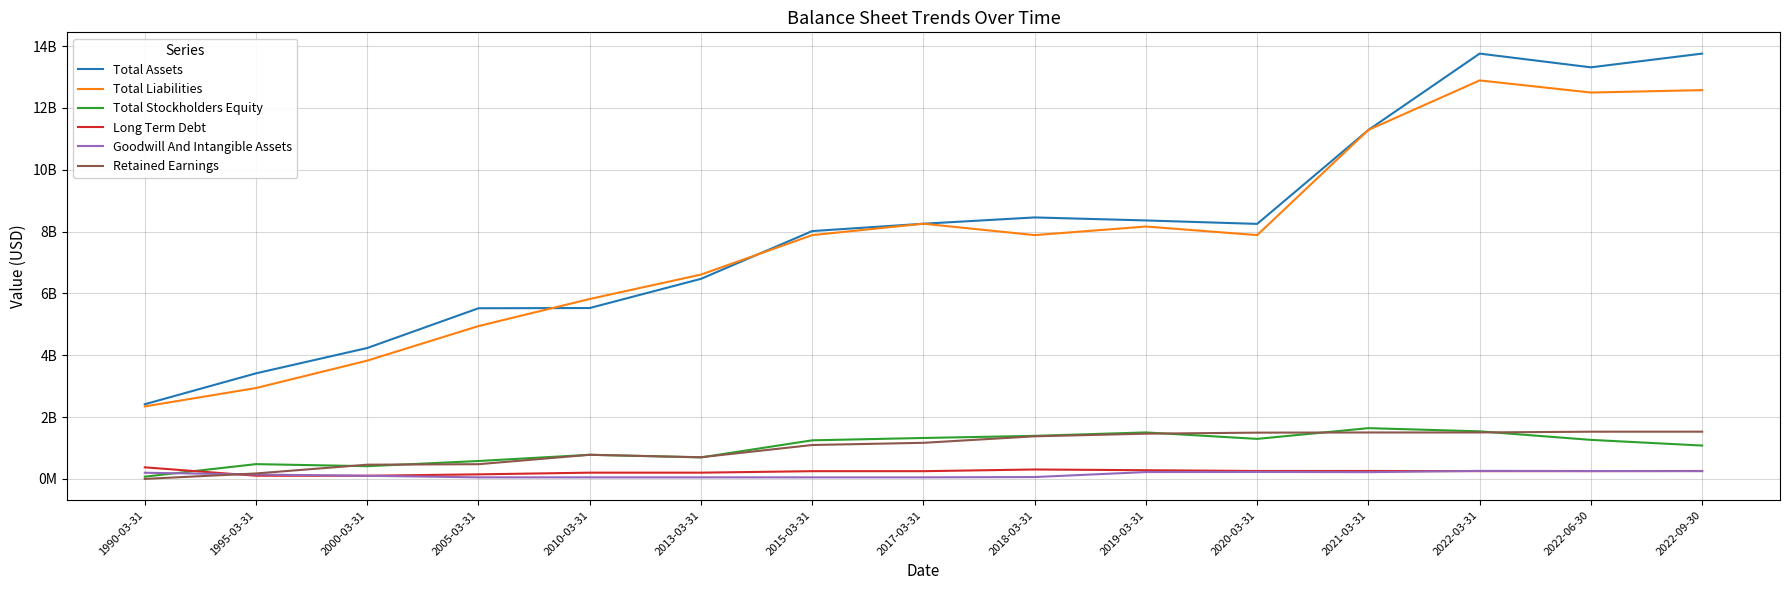

Reading left to right, extract all data points from this chart.

Total Assets: 2413000000	3413300000	4232919000	5518972000	5526333000	6470674000	8016042000	8253943000	8457354000	8359975000	8248613000	11287710000	13758500000	13314100000	13758500000
Total Liabilities: 2343000000	2937800000	3824189000	4942424000	5818960000	6608267000	7885619000	8253943000	7885619000	8163032000	7885619000	11287710000	12890600000	12498400000	12576500000
Total Stockholders Equity: 70000000	475500000	408730000	576548000	778236000	693278000	1245803000	1321818000	1390441000	1501573000	1292418000	1639811000	1536800000	1260100000	1076600000
Long Term Debt: 372100000	100000000	99688000	144703000	199614000	199452000	247337000	247209000	302323000	278500000	253600000	253700000	248800000	248900000	253600000
Goodwill And Intangible Assets: 196500000	138600000	98702000	47396000	47396000	47396000	47396000	47396000	57483000	218924000	222610000	215366000	256900000	252700000	248500000
Retained Earnings: -2500000	173800000	457385000	473533000	777689000	698539000	1094405000	1165282000	1375737000	1460800000	1494400000	1499900000	1500400000	1524900000	1525900000